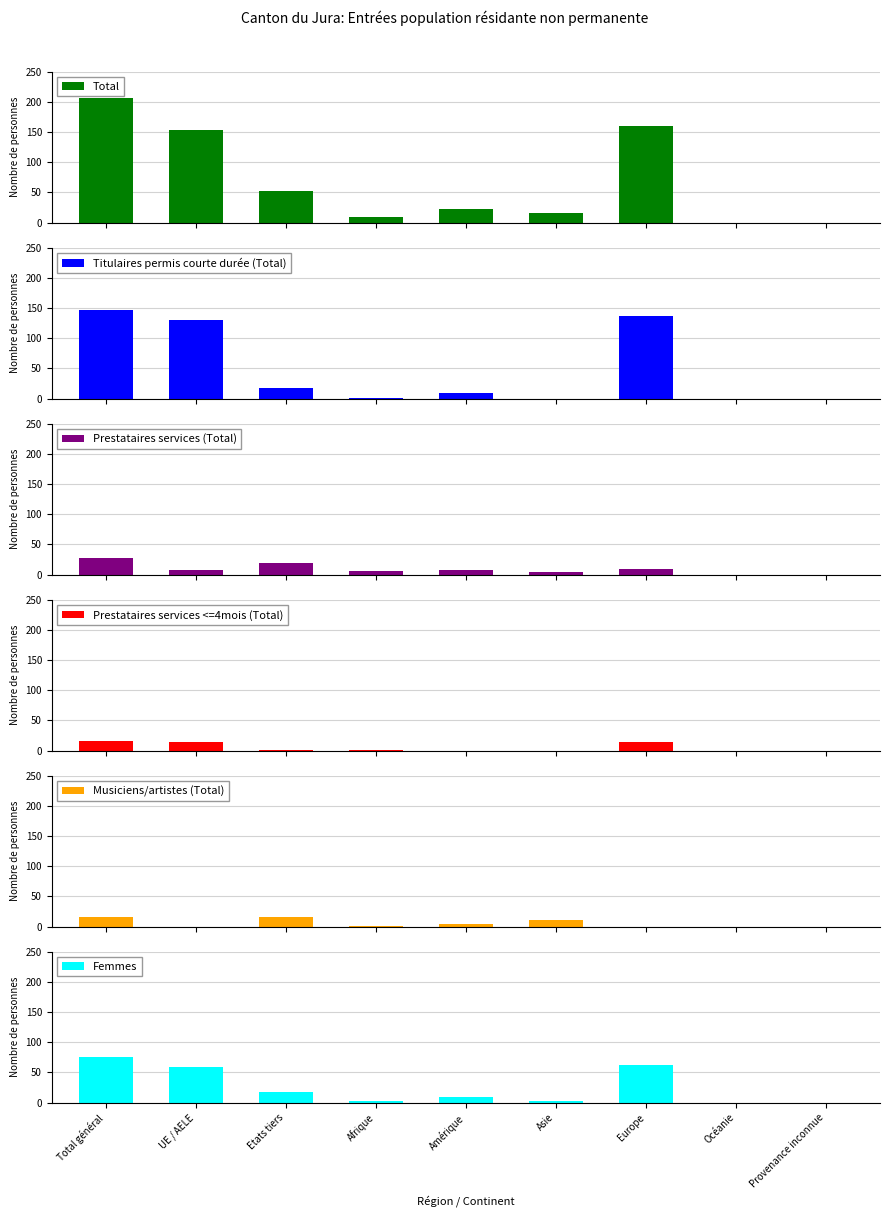

How many positive values does the Prestataires services (Total) series have?

7